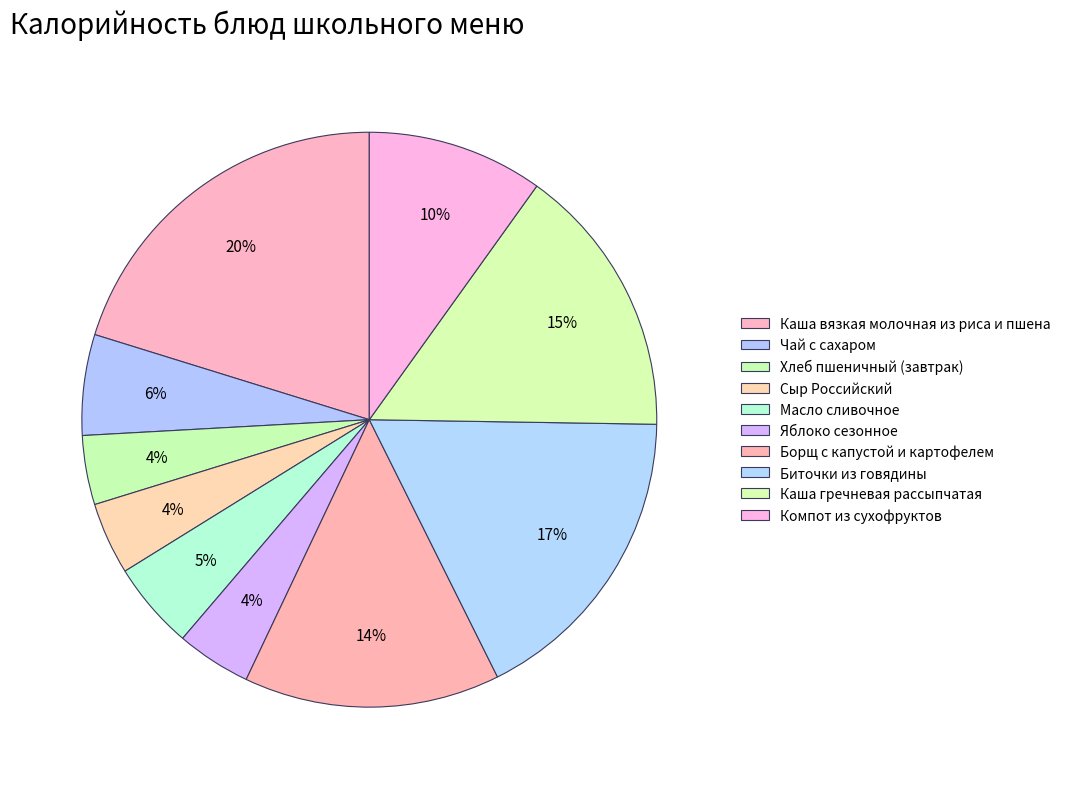

How many segments does this pie chart have?

10